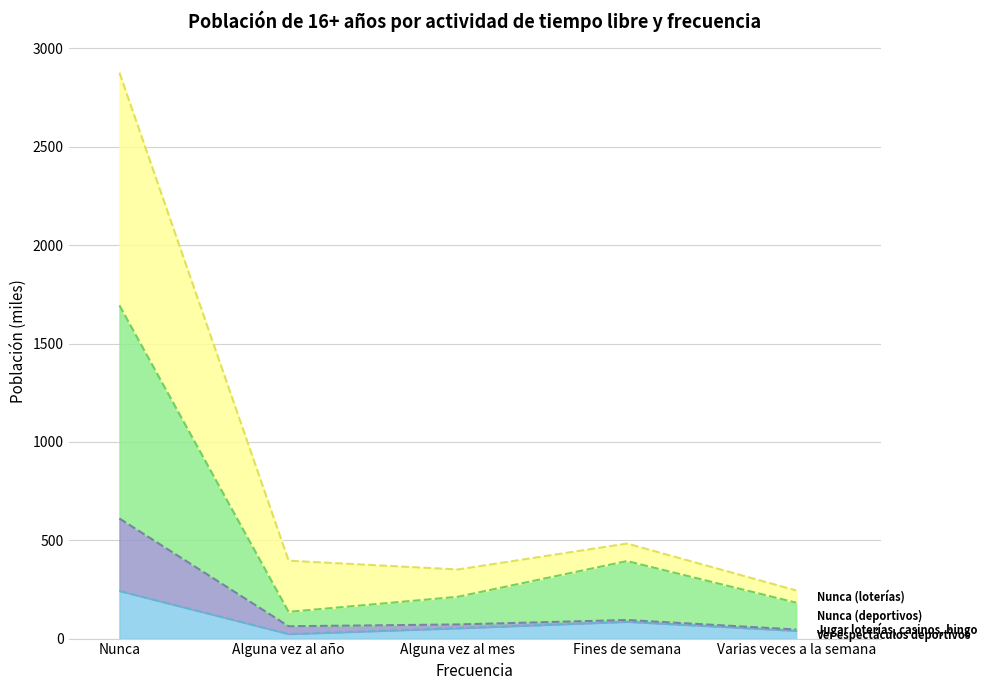

What position from the right is Alguna vez al mes?

3